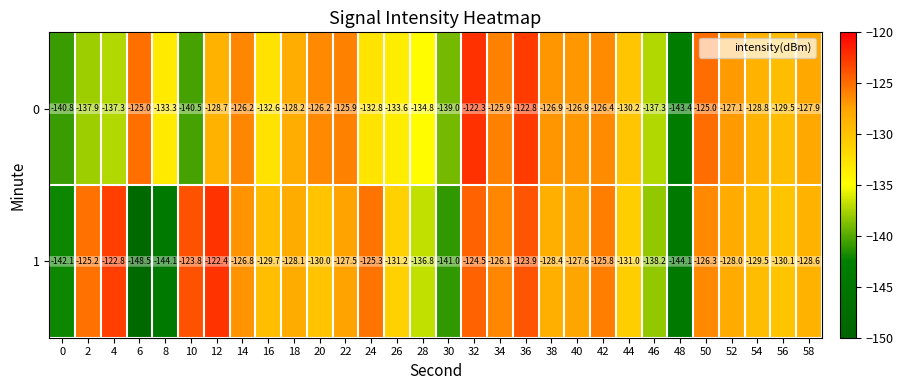

List the series in order of their overall mean, lowest first.

0, 1